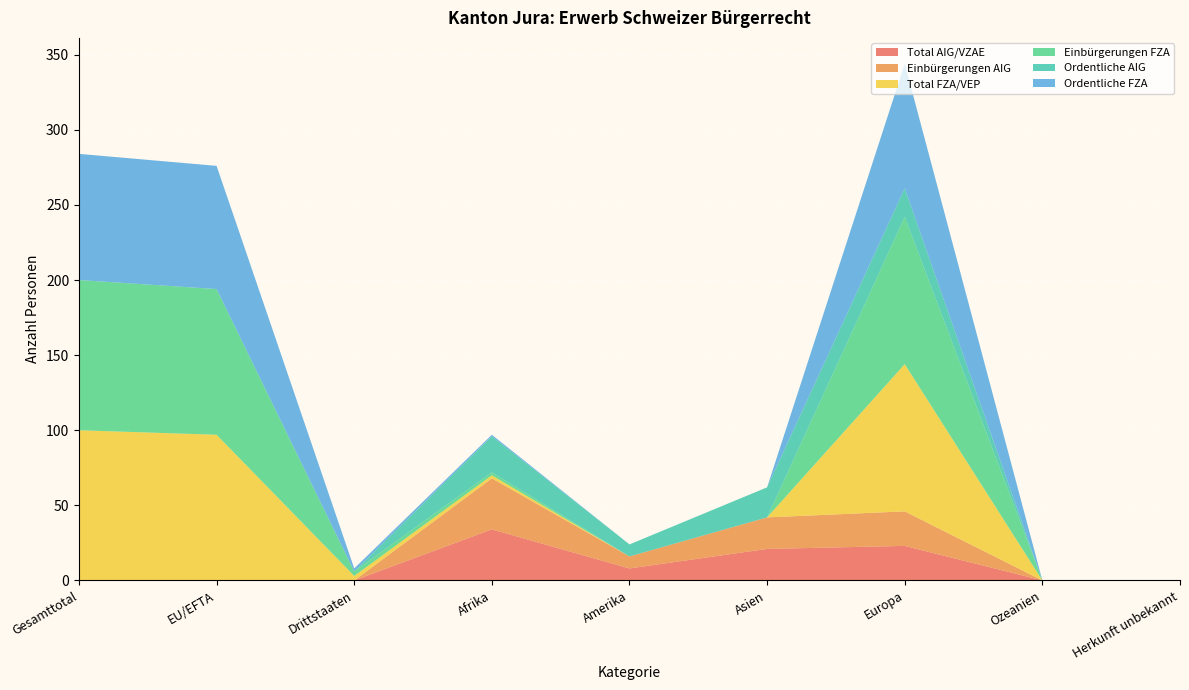

Reading right to left, transcribe all the data shown in this chart.

Total AIG/VZAE: Herkunft unbekannt=0	Ozeanien=0	Europa=23	Asien=21	Amerika=8	Afrika=34	Drittstaaten=0	EU/EFTA=0	Gesamttotal=0
Einbürgerungen AIG: Herkunft unbekannt=0	Ozeanien=0	Europa=23	Asien=21	Amerika=8	Afrika=34	Drittstaaten=0	EU/EFTA=0	Gesamttotal=0
Total FZA/VEP: Herkunft unbekannt=0	Ozeanien=0	Europa=98	Asien=0	Amerika=0	Afrika=2	Drittstaaten=3	EU/EFTA=97	Gesamttotal=100
Einbürgerungen FZA: Herkunft unbekannt=0	Ozeanien=0	Europa=98	Asien=0	Amerika=0	Afrika=2	Drittstaaten=3	EU/EFTA=97	Gesamttotal=100
Ordentliche AIG: Herkunft unbekannt=0	Ozeanien=0	Europa=19	Asien=20	Amerika=8	Afrika=24	Drittstaaten=0	EU/EFTA=0	Gesamttotal=0
Ordentliche FZA: Herkunft unbekannt=0	Ozeanien=0	Europa=83	Asien=0	Amerika=0	Afrika=1	Drittstaaten=2	EU/EFTA=82	Gesamttotal=84